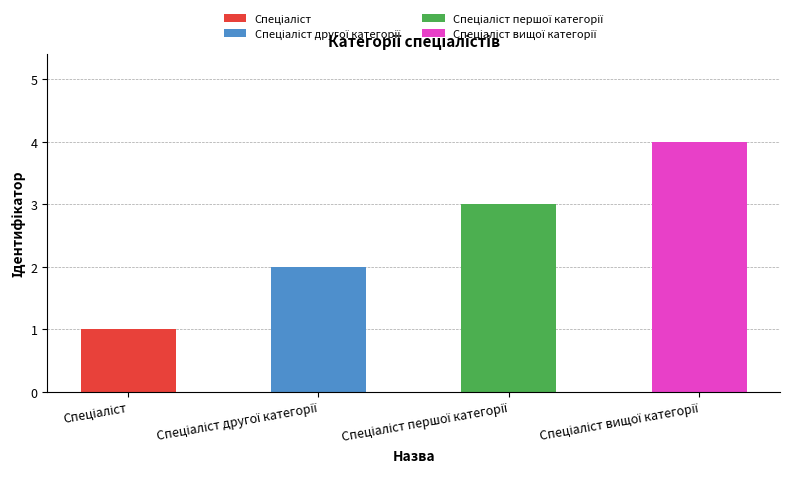

What is the greatest value displayed?

4